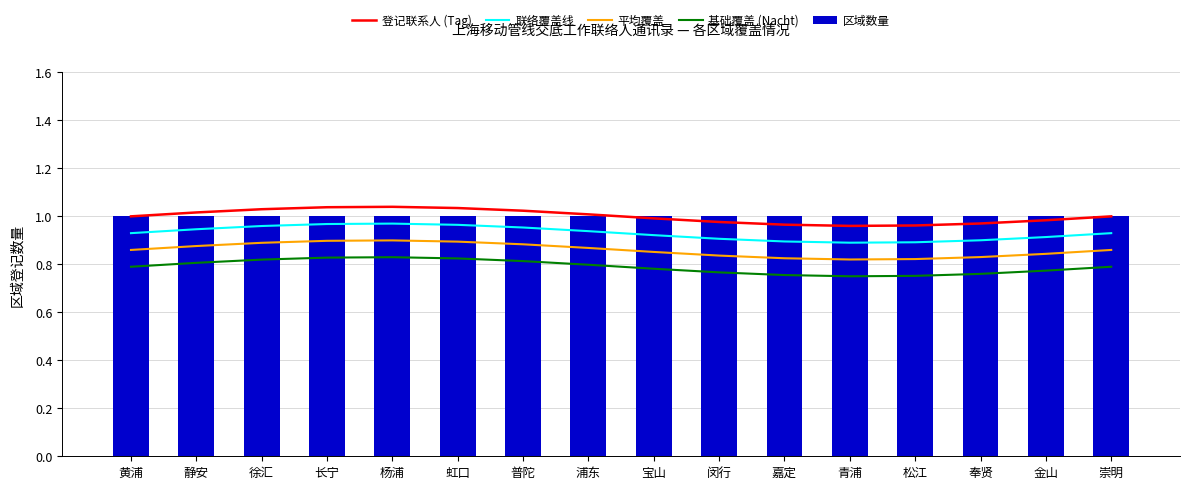

What is the minimum value for 基础覆盖 (Nacht)?

0.8